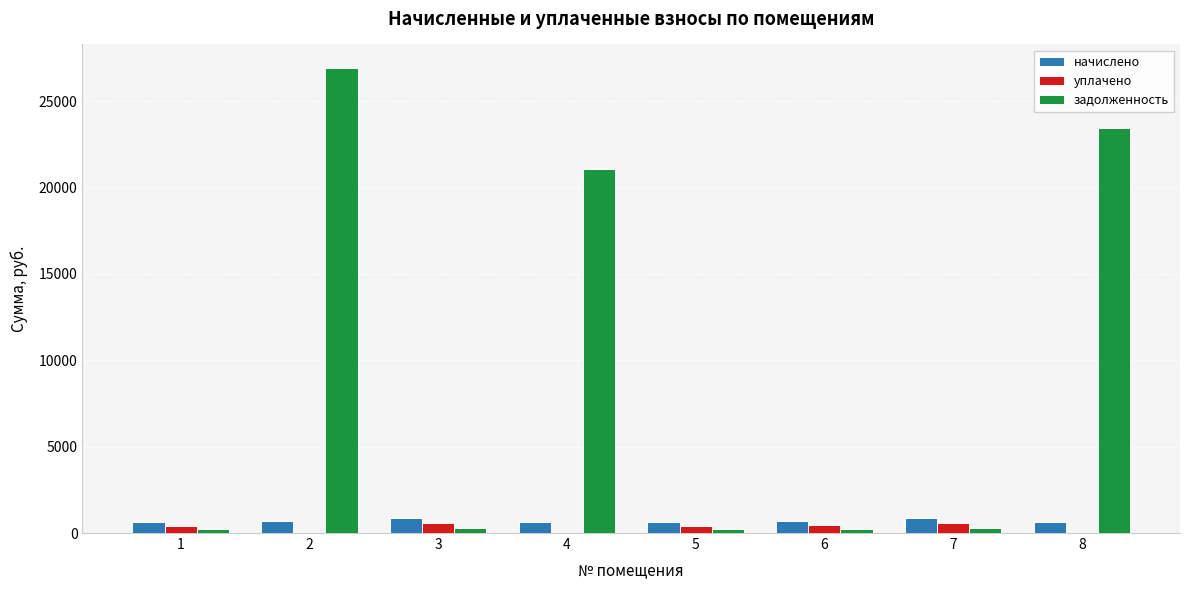

How many groups of bars are there?

8